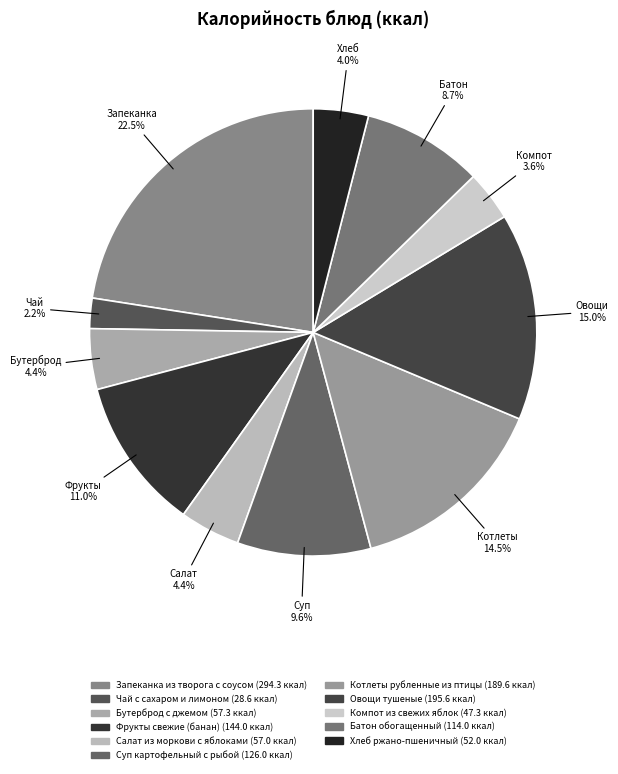

Is it true that Котлеты рубленные из птицы is 28% of the pie?

False